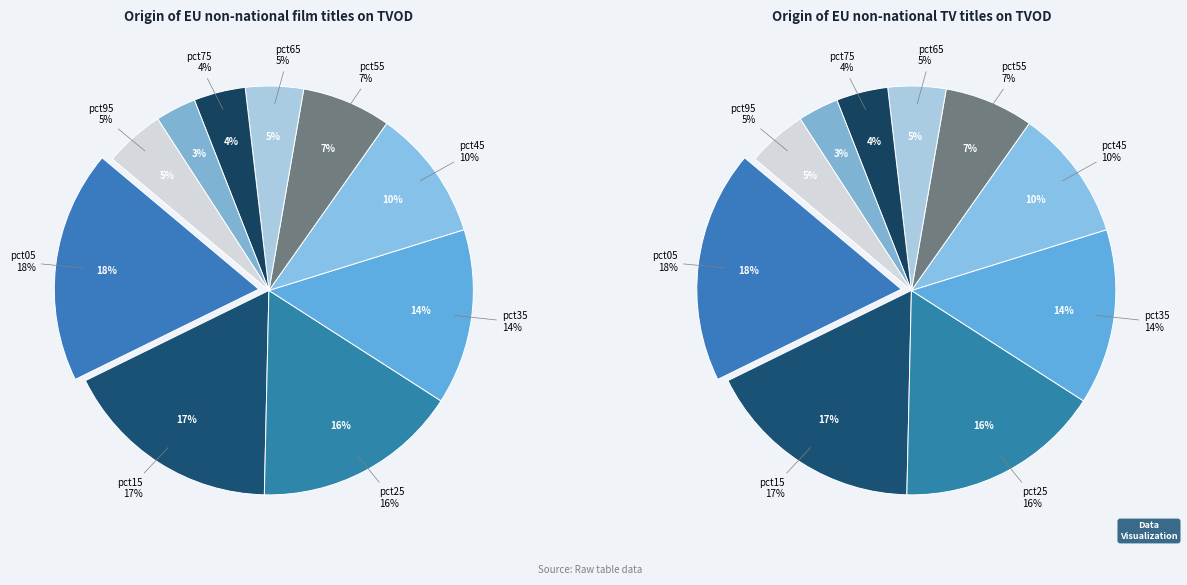

How many slices are in this pie chart?

10